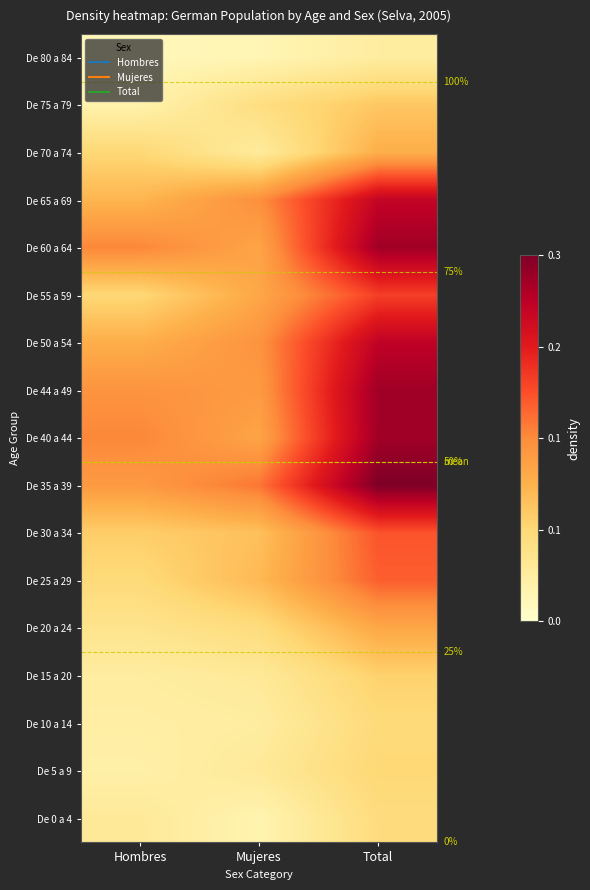

Rank the series by their maximum value, from lowest to highest.

De 80 a 84, De 0 a 4, De 10 a 14, De 5 a 9, De 15 a 20, De 75 a 79, De 70 a 74, De 20 a 24, De 25 a 29, De 30 a 34, De 55 a 59, De 65 a 69, De 50 a 54, De 40 a 44, De 44 a 49, De 60 a 64, De 35 a 39